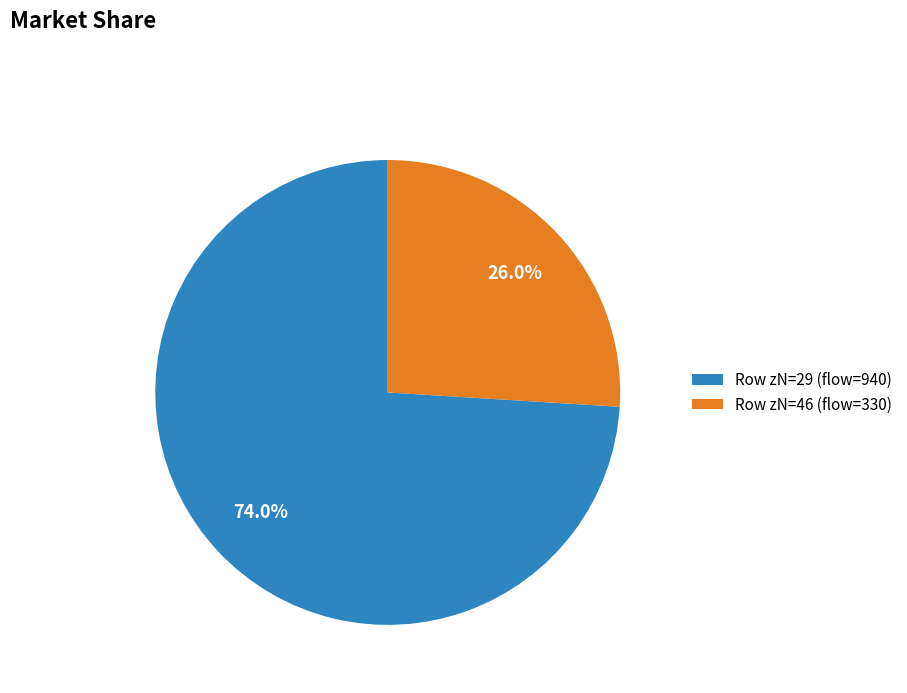

Approximately how many times larger is the value at Row zN=46 (flow=330) compared to Row zN=29 (flow=940)?

0.4